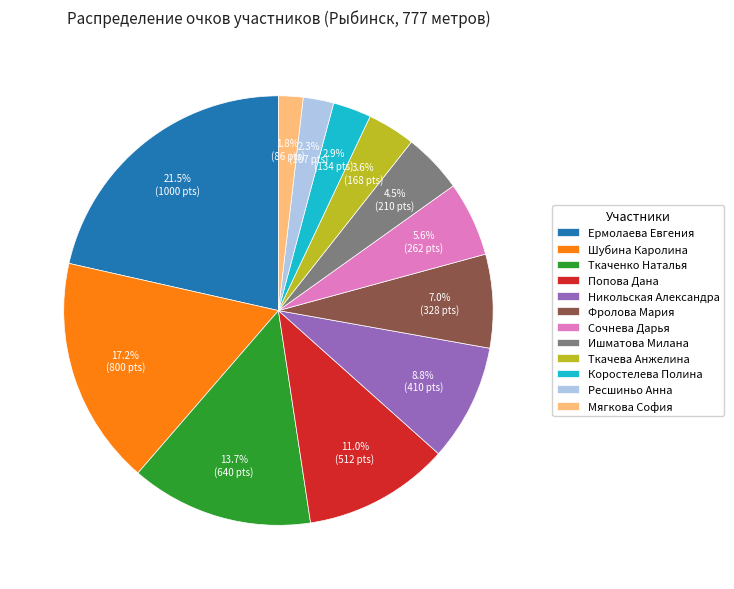

What is the largest slice in the pie chart?

Ермолаева Евгения